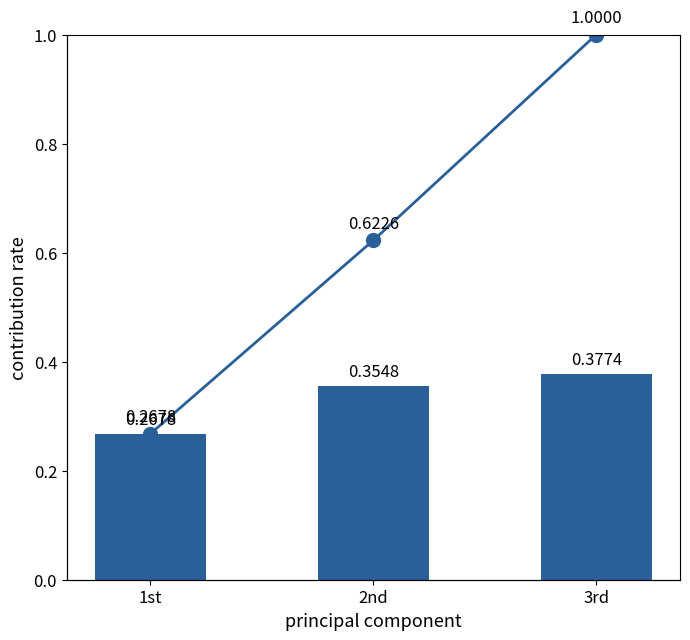

At how many categories does at least one series exceed 0?

3